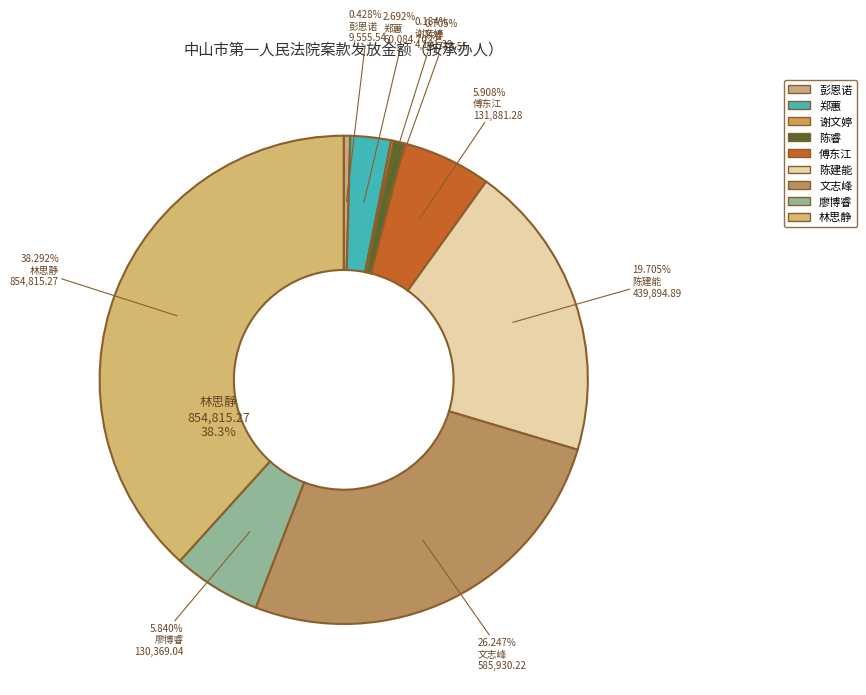

Does 文志峰 represent more than half of the total?

No